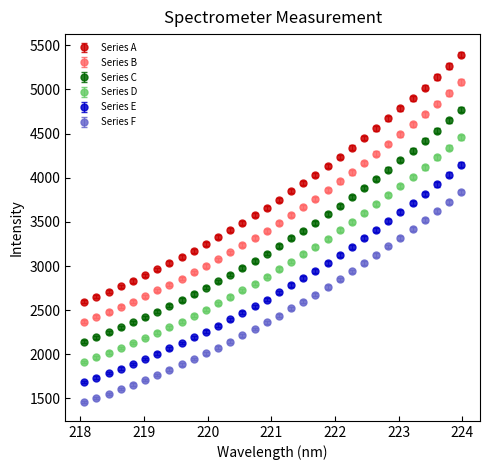

Which series has the widest spread of values?

Series A